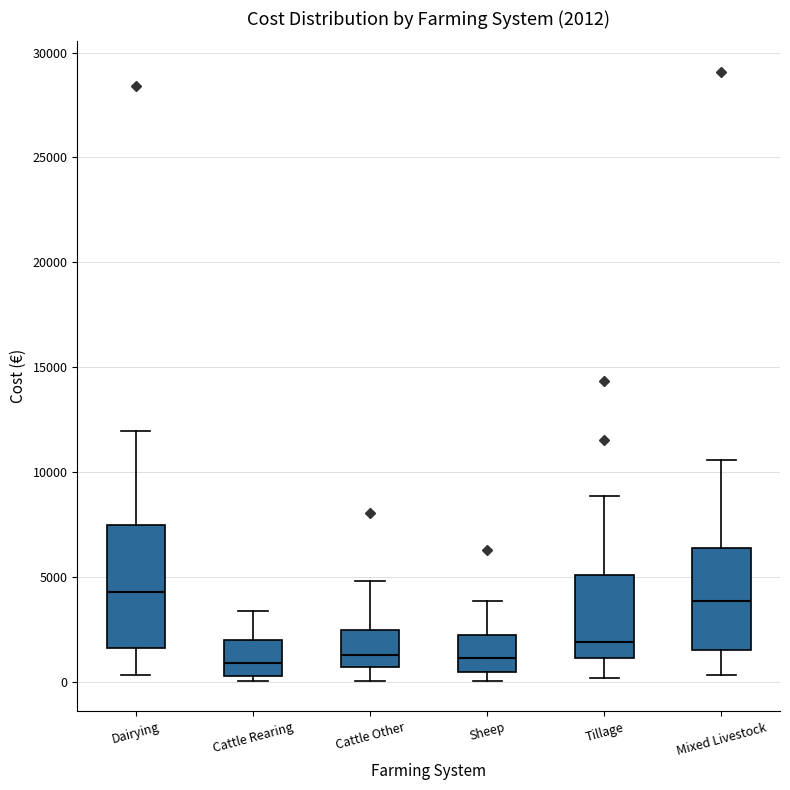

Comparing the boxes themselves (not the whiskers), which one is the tallest?

Dairying